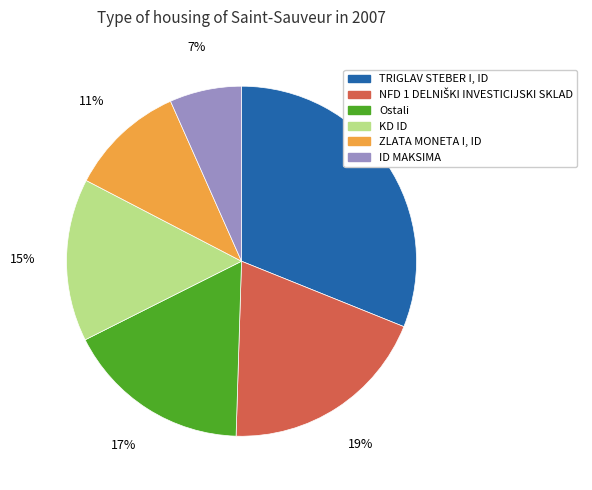

To the nearest percent, what is the average slice percentage?

17%